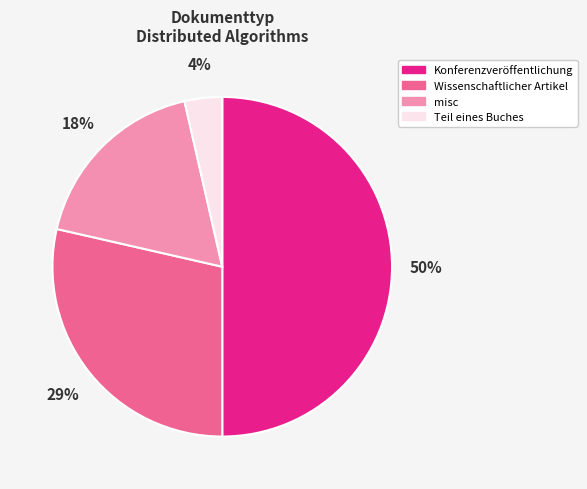

To the nearest percent, what is the difference between the largest and smallest slice percentages?

46%